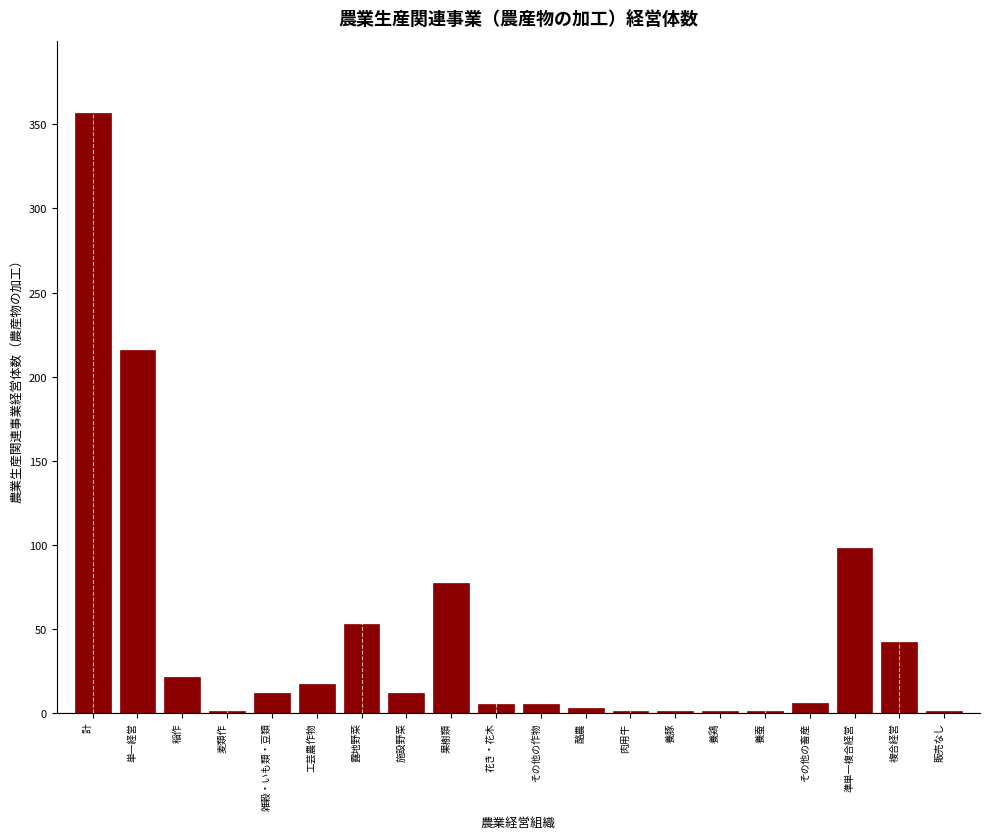

What is the sum of all values?

930